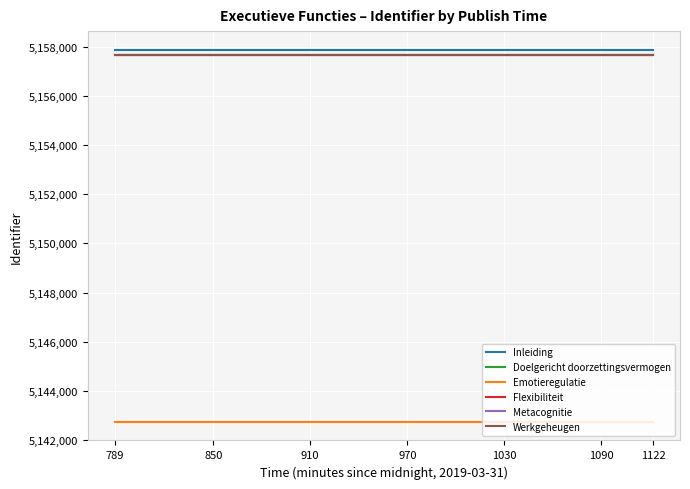

True or false: Flexibiliteit and Emotieregulatie cross at least once.

False